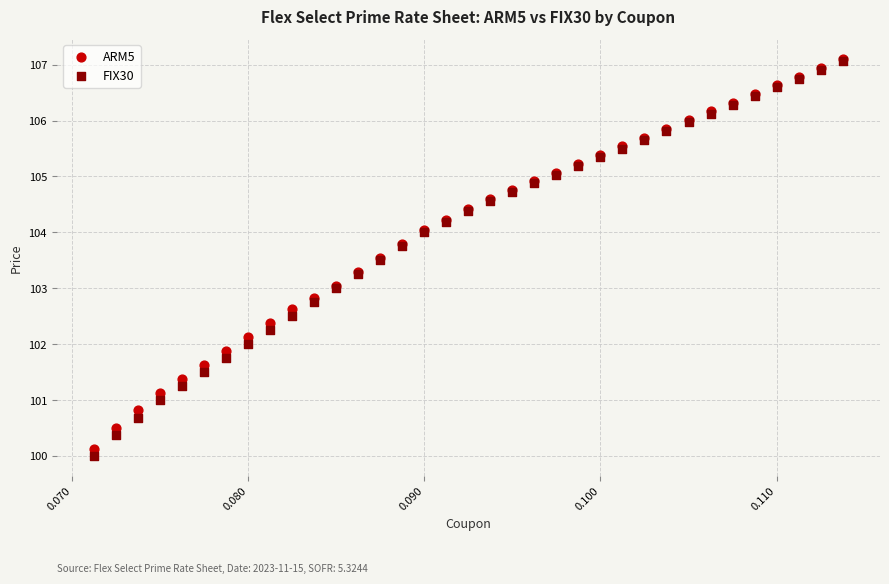

What are all the series names shown in the legend?

ARM5, FIX30